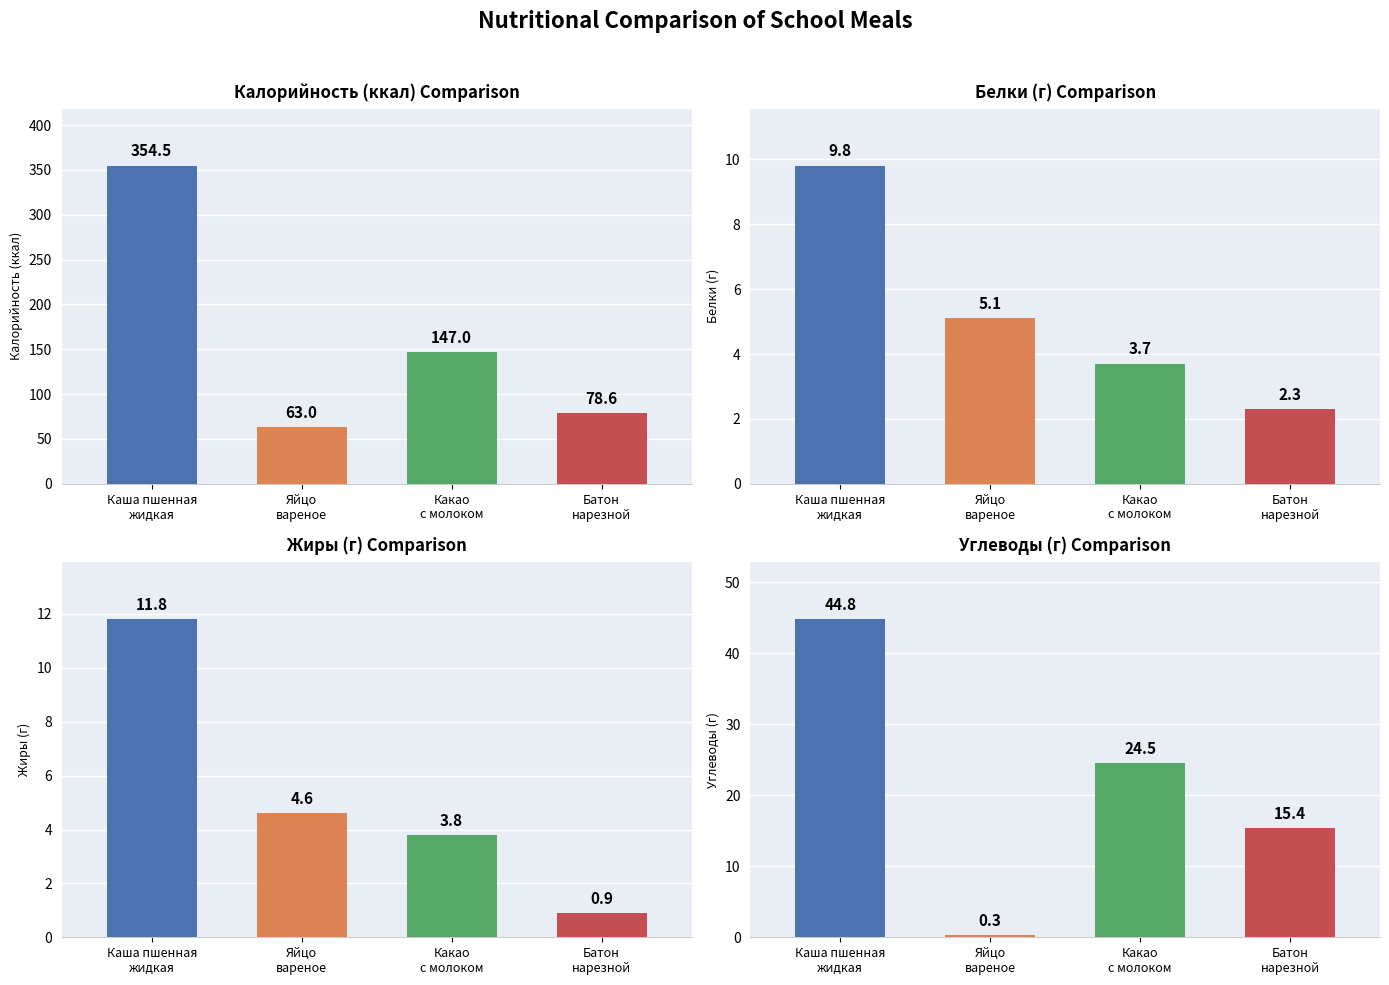

Reading right to left, transcribe all the data shown in this chart.

Калорийность: 78.6	147.0	63.0	354.5
Белки: 2.3	3.7	5.1	9.8
Жиры: 0.9	3.8	4.6	11.8
Углеводы: 15.4	24.5	0.3	44.8